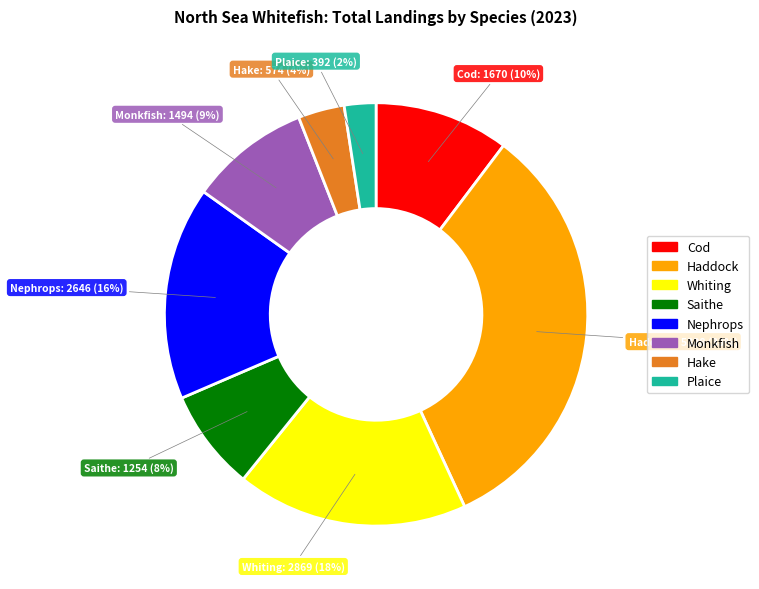

How many segments does this pie chart have?

8